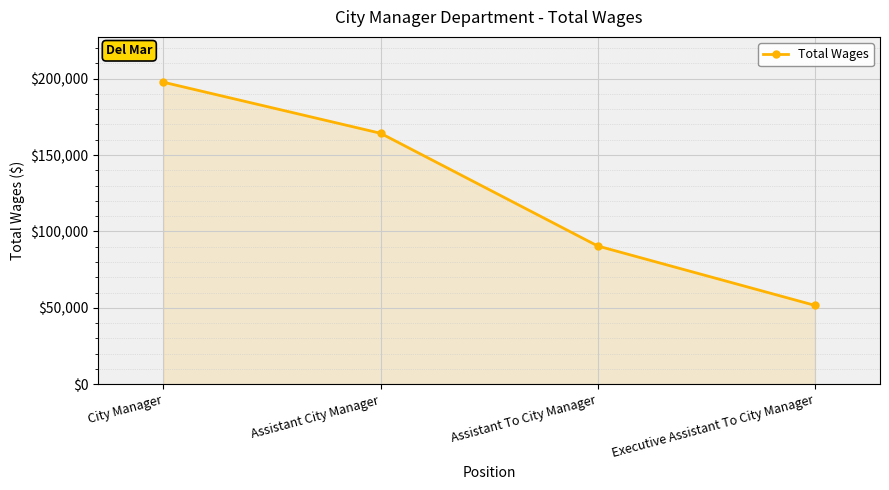

Count the number of data series in this chart.

1